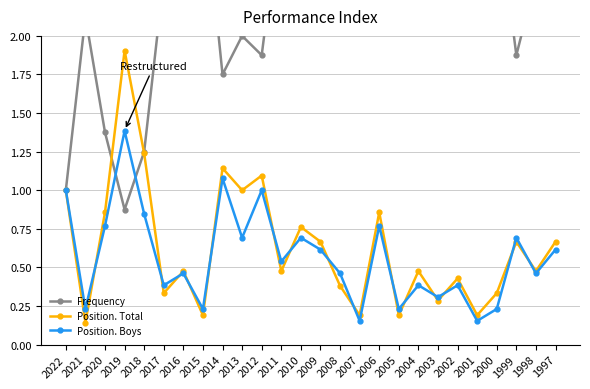

How many lines are shown in the chart?

3